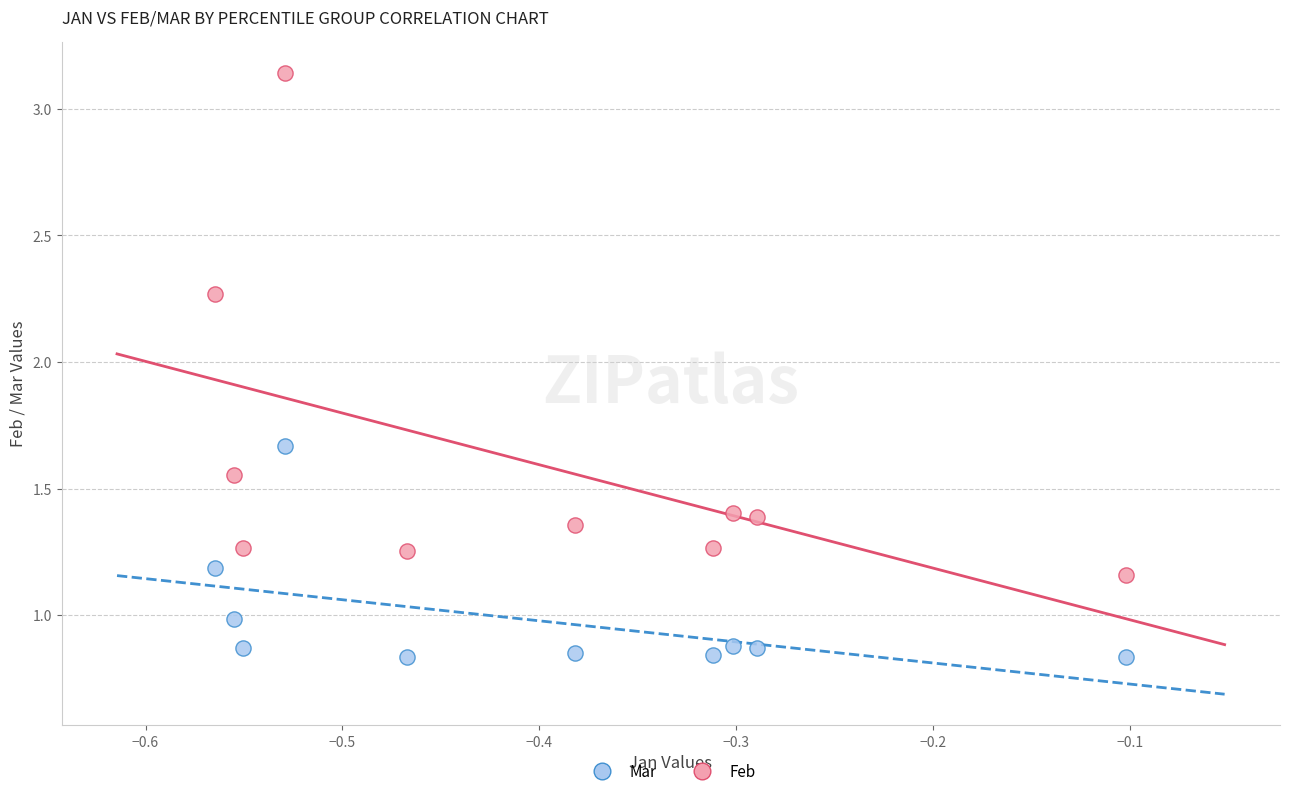

Across all data points, what is the range of X values (max minus min)?

0.5